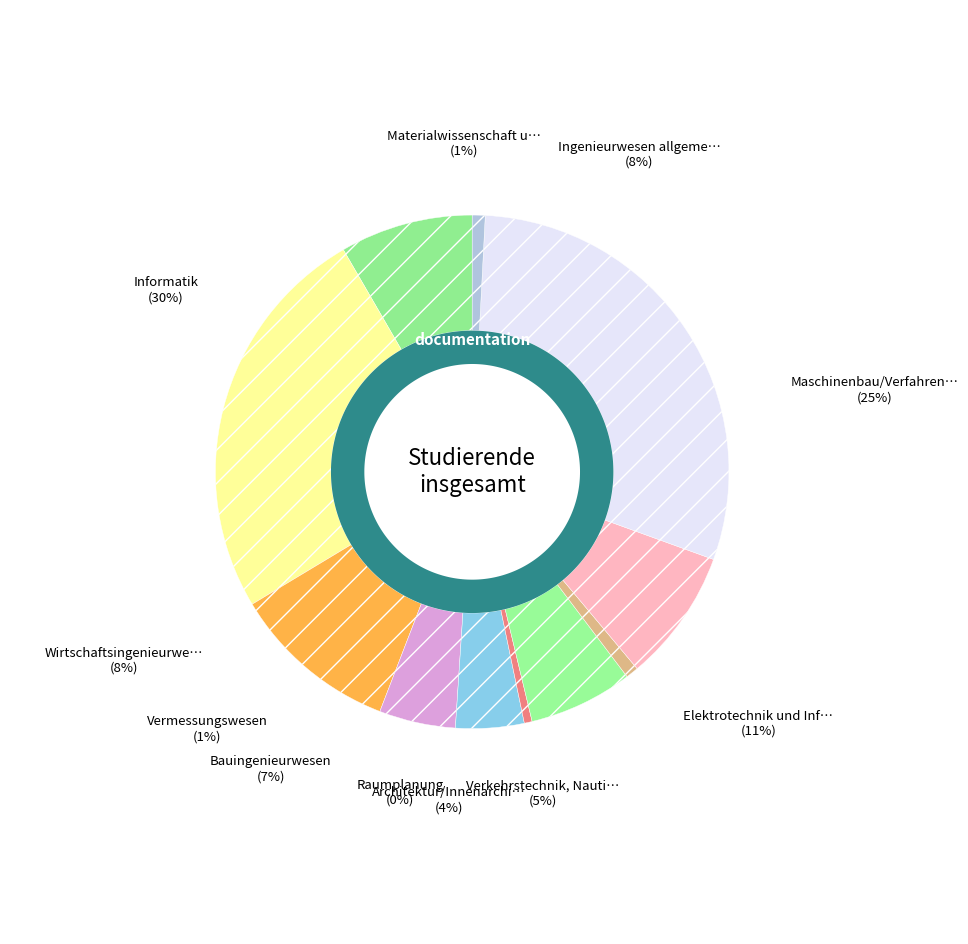

To the nearest percent, what is the combined percentage of Raumplanung and Wirtschaftsingenieurwesen?

9%